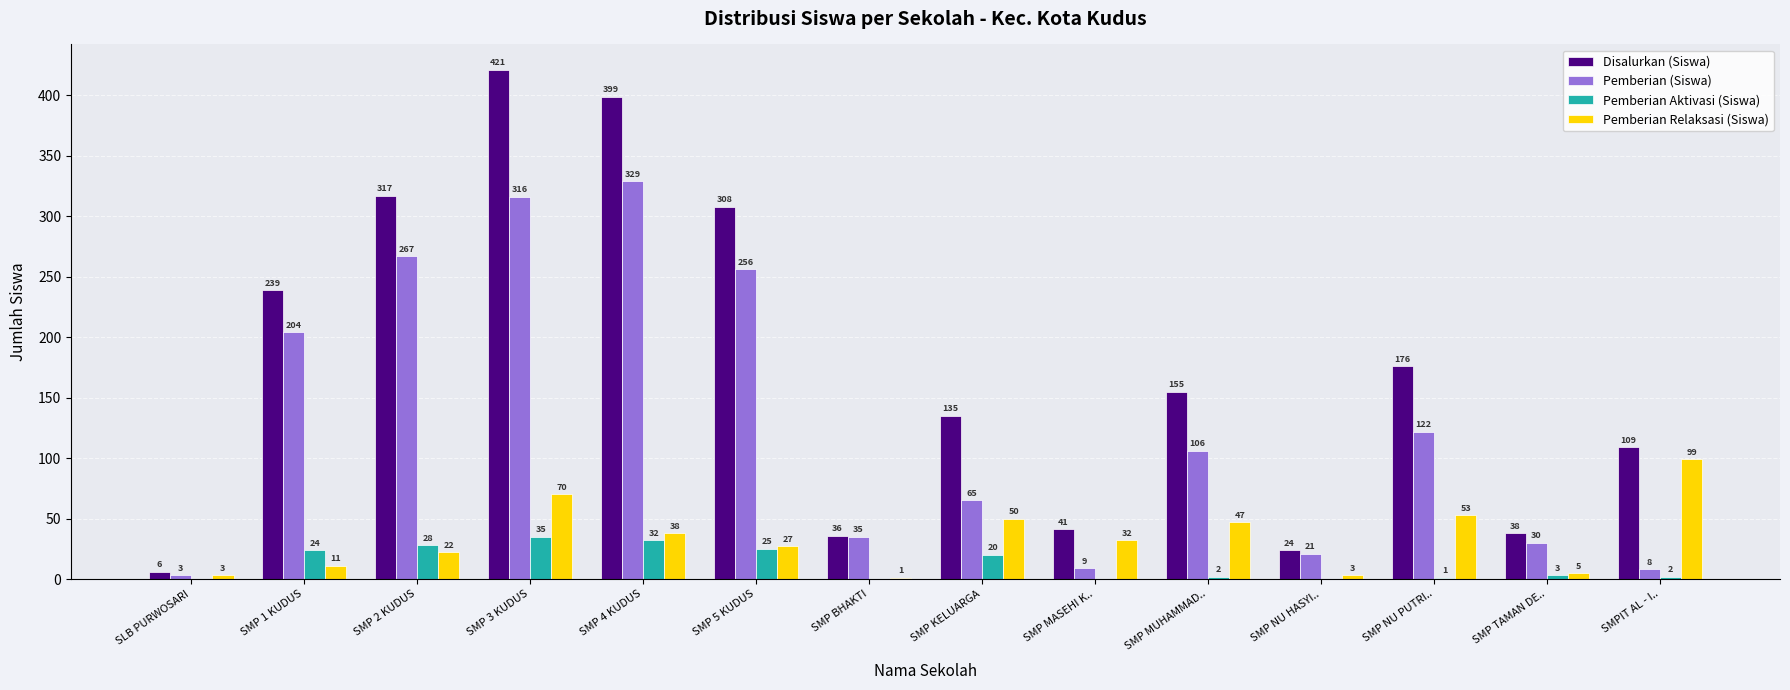

Reading left to right, extract all data points from this chart.

Disalurkan (Siswa): SLB PURWOSARI=6	SMP 1 KUDUS=239	SMP 2 KUDUS=317	SMP 3 KUDUS=421	SMP 4 KUDUS=399	SMP 5 KUDUS=308	SMP BHAKTI=36	SMP KELUARGA=135	SMP MASEHI K..=41	SMP MUHAMMAD..=155	SMP NU HASYI..=24	SMP NU PUTRI..=176	SMP TAMAN DE..=38	SMPIT AL - I..=109
Pemberian (Siswa): SLB PURWOSARI=3	SMP 1 KUDUS=204	SMP 2 KUDUS=267	SMP 3 KUDUS=316	SMP 4 KUDUS=329	SMP 5 KUDUS=256	SMP BHAKTI=35	SMP KELUARGA=65	SMP MASEHI K..=9	SMP MUHAMMAD..=106	SMP NU HASYI..=21	SMP NU PUTRI..=122	SMP TAMAN DE..=30	SMPIT AL - I..=8
Pemberian Aktivasi (Siswa): SLB PURWOSARI=0	SMP 1 KUDUS=24	SMP 2 KUDUS=28	SMP 3 KUDUS=35	SMP 4 KUDUS=32	SMP 5 KUDUS=25	SMP BHAKTI=0	SMP KELUARGA=20	SMP MASEHI K..=0	SMP MUHAMMAD..=2	SMP NU HASYI..=0	SMP NU PUTRI..=1	SMP TAMAN DE..=3	SMPIT AL - I..=2
Pemberian Relaksasi (Siswa): SLB PURWOSARI=3	SMP 1 KUDUS=11	SMP 2 KUDUS=22	SMP 3 KUDUS=70	SMP 4 KUDUS=38	SMP 5 KUDUS=27	SMP BHAKTI=1	SMP KELUARGA=50	SMP MASEHI K..=32	SMP MUHAMMAD..=47	SMP NU HASYI..=3	SMP NU PUTRI..=53	SMP TAMAN DE..=5	SMPIT AL - I..=99